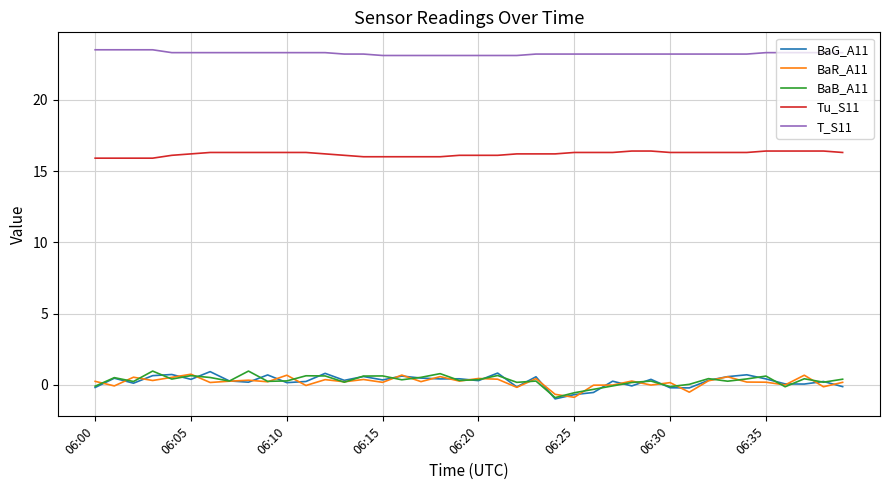

True or false: T_S11 and BaB_A11 intersect in this chart.

False